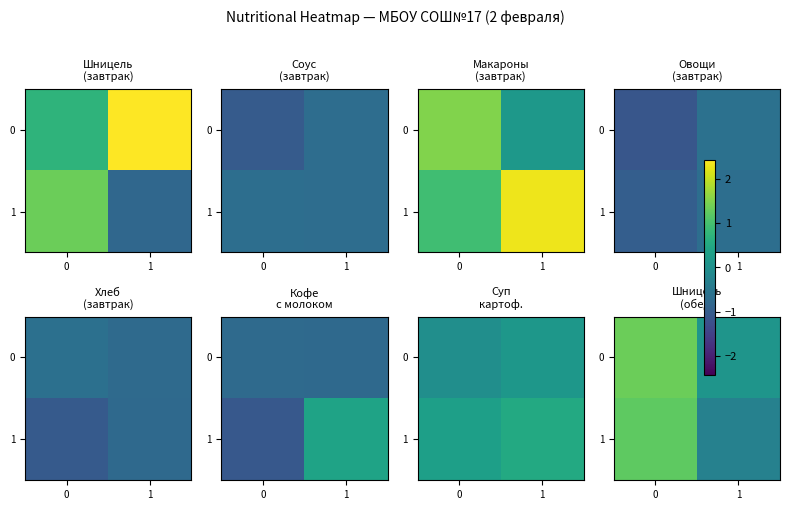

Is the value of 0 at 0 greater than the value of 1 at 1?

Yes